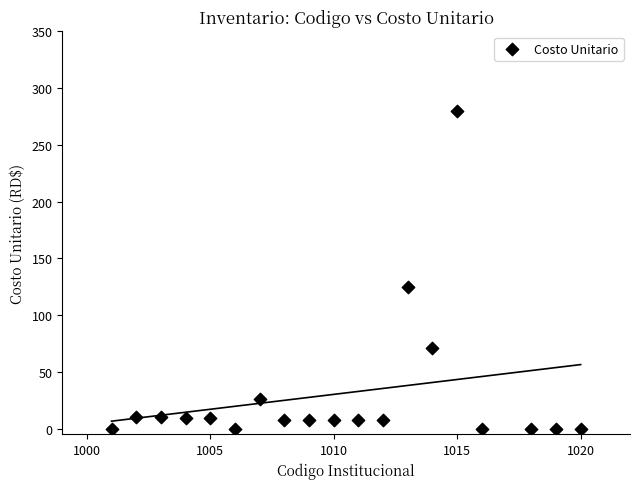

What is the range of Y values (max minus min)?

280.0